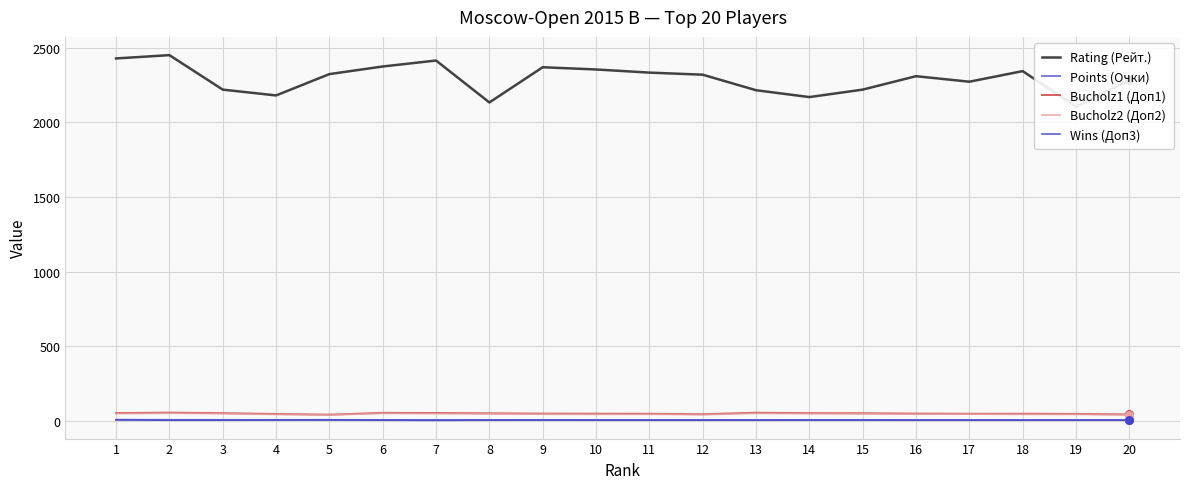

At which category is the sum across all series the highest?

2